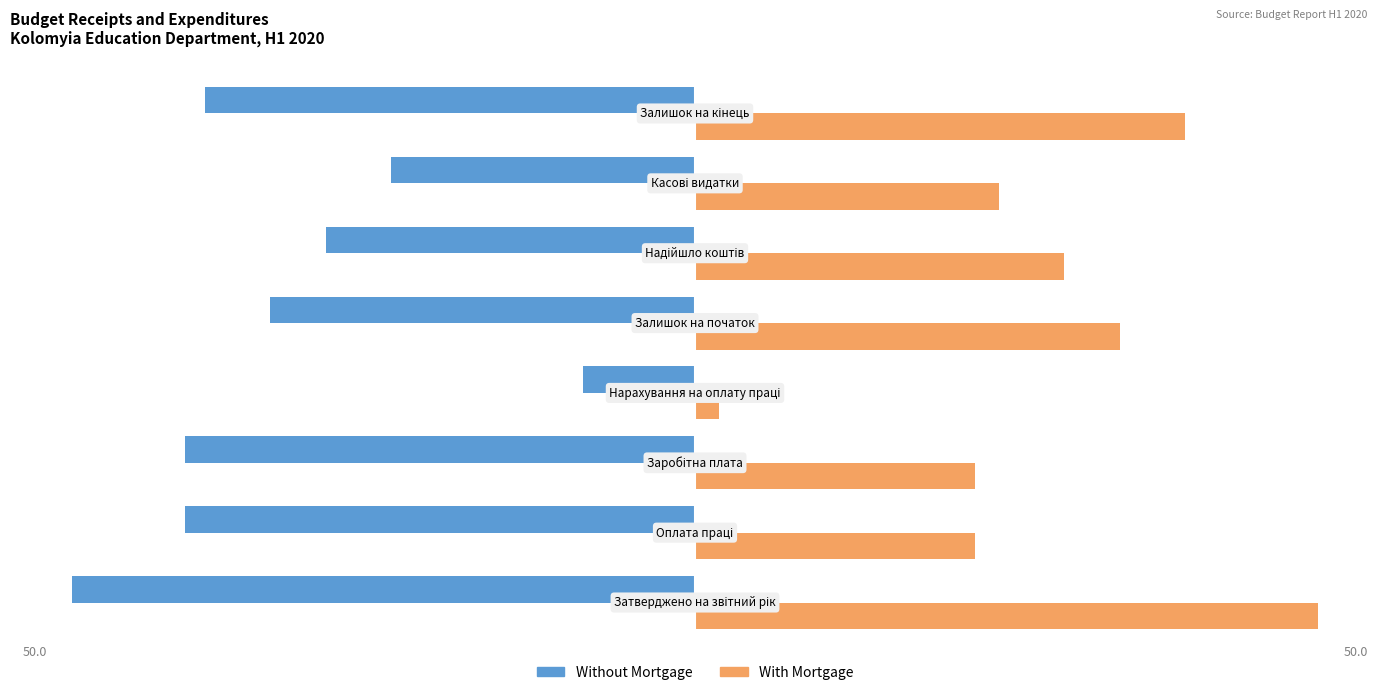

Reading left to right, list all the values displayed in this chart.

Without Mortgage: -50.0	-41.0	-41.0	-9.0	-34.1	-29.6	-24.4	-39.3
With Mortgage: 50.0	22.5	22.5	2.0	34.1	29.6	24.4	39.3